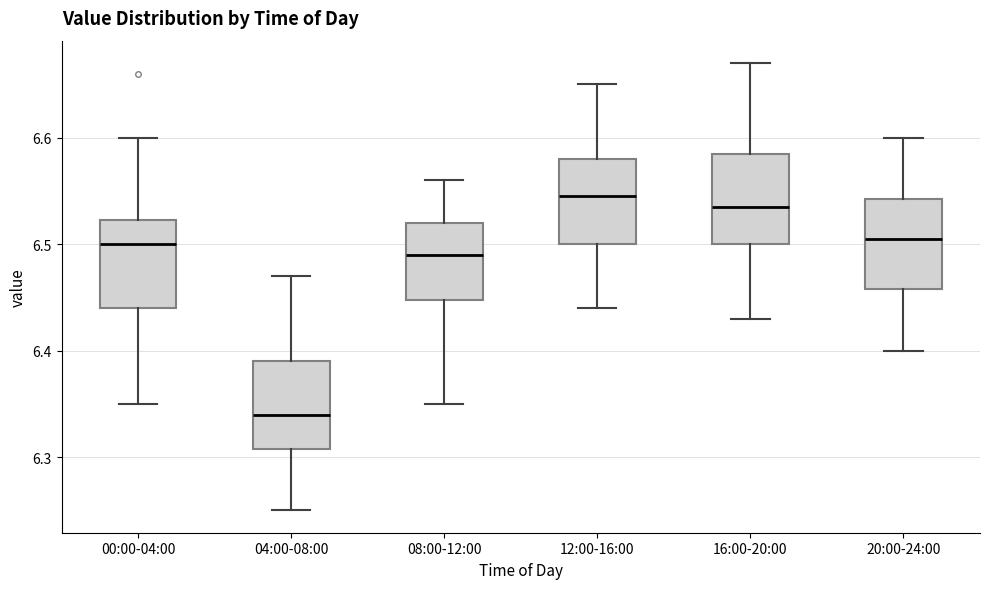

Reading left to right, transcribe this box plot: for each box, give where its median line is, the range the box spans, and where its two whiskers end, as read against the y-axis. The values are not printed on the chart, so give them approximately, as read against the axis.

00:00-04:00: median 6.50, box 6.44 to 6.52, whiskers 6.35 to 6.60
04:00-08:00: median 6.34, box 6.31 to 6.39, whiskers 6.25 to 6.47
08:00-12:00: median 6.49, box 6.45 to 6.52, whiskers 6.35 to 6.56
12:00-16:00: median 6.55, box 6.50 to 6.58, whiskers 6.44 to 6.65
16:00-20:00: median 6.54, box 6.50 to 6.59, whiskers 6.43 to 6.67
20:00-24:00: median 6.51, box 6.46 to 6.54, whiskers 6.40 to 6.60